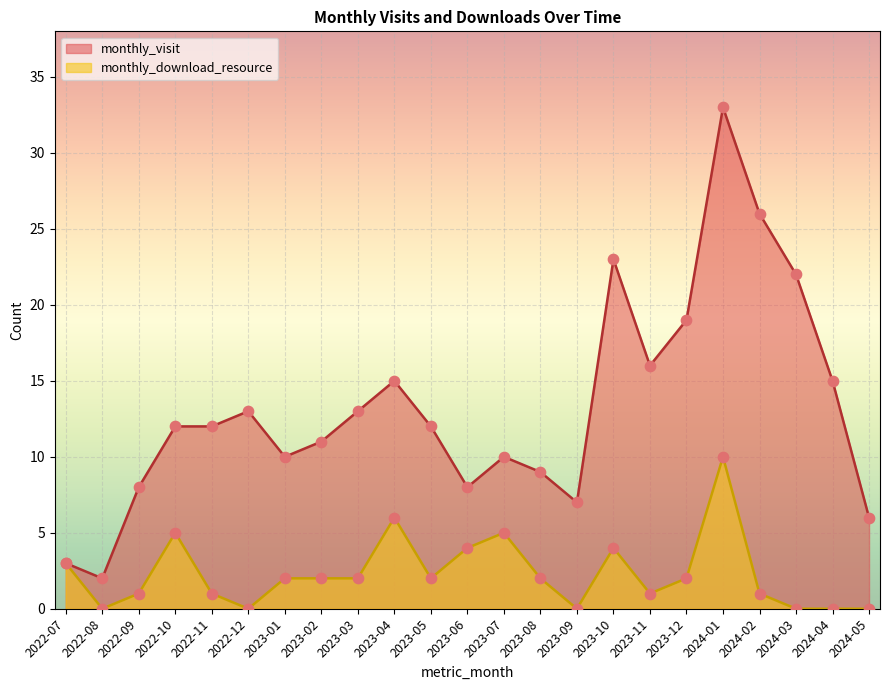

At which category is the sum across all series the highest?

2024-01